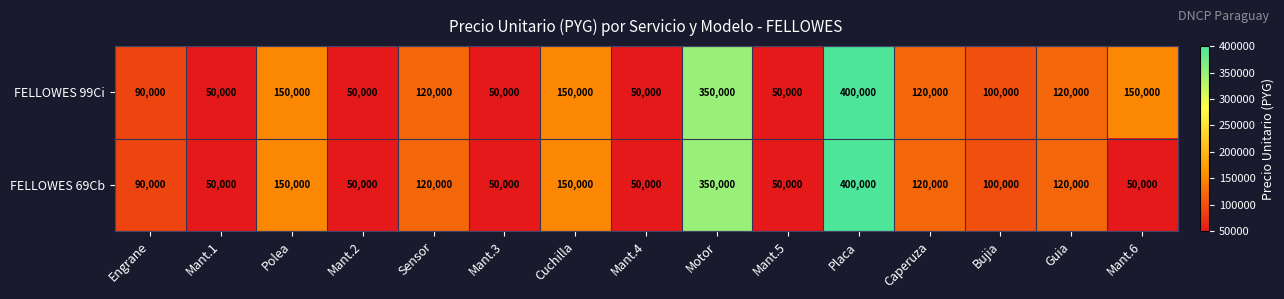

True or false: FELLOWES 69Cb has a value of 13713 at Mant.3.

False